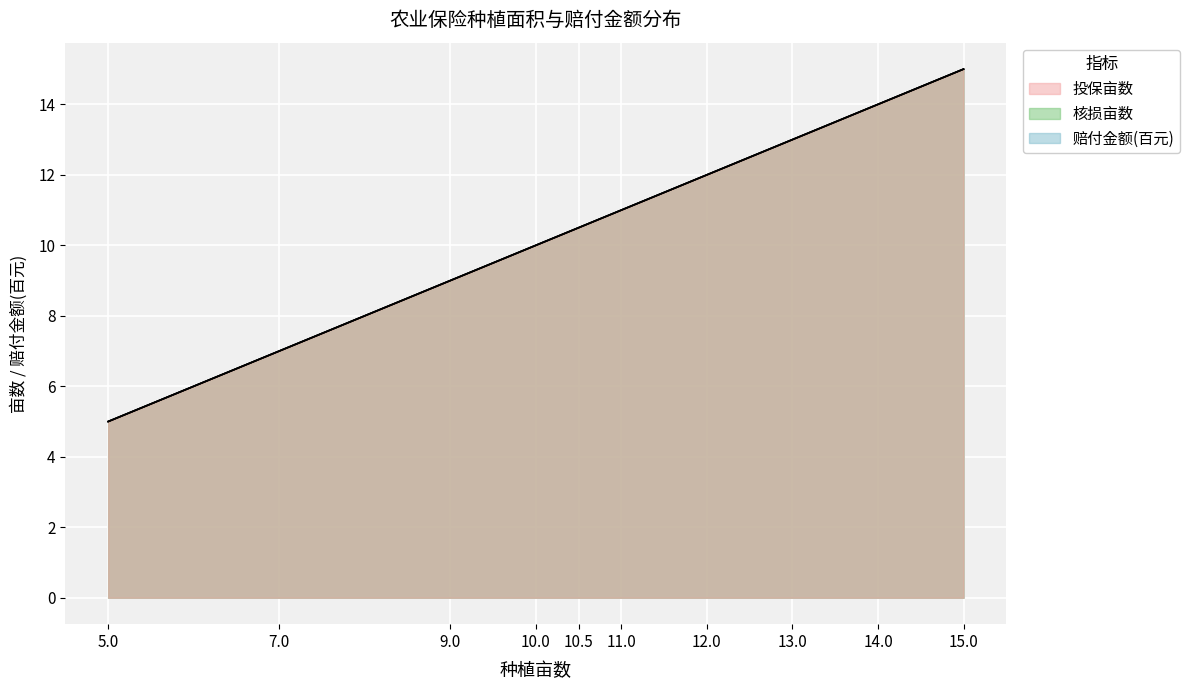

Reading right to left, extract all data points from this chart.

投保亩数: 15.0	14.0	13.0	12.0	11.0	10.5	10.0	9.0	7.0	5.0
核损亩数: 15.0	14.0	13.0	12.0	11.0	10.5	10.0	9.0	7.0	5.0
赔付金额: 15.0	14.0	13.0	12.0	11.0	10.5	10.0	9.0	7.0	5.0